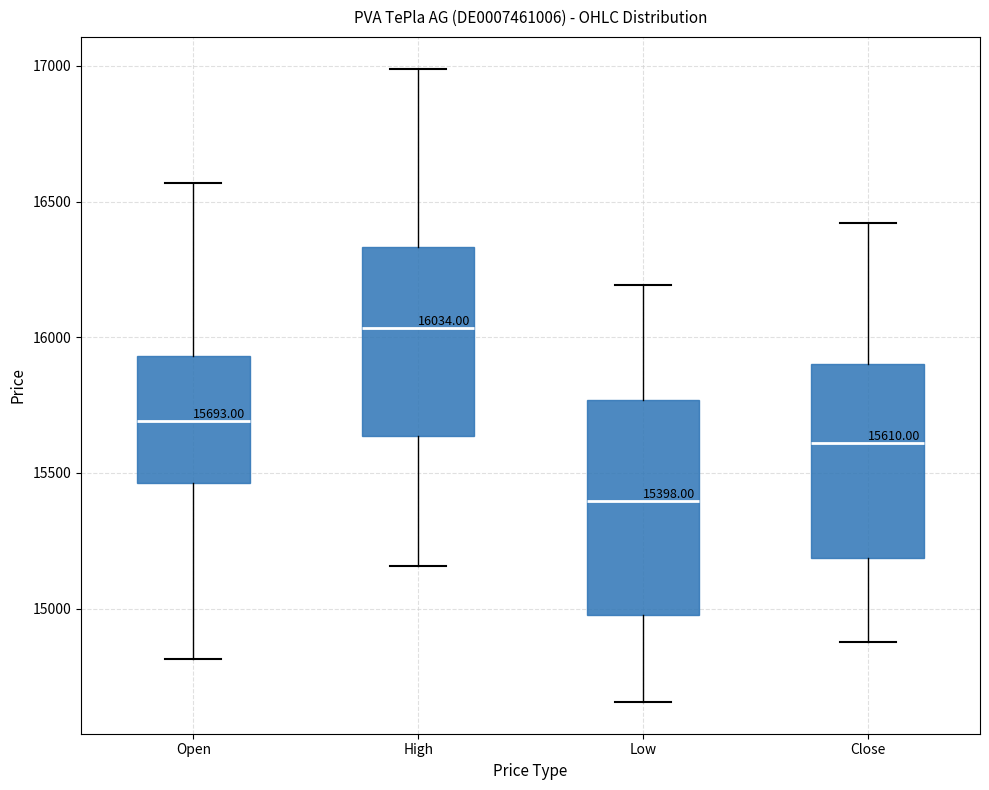

Comparing the boxes themselves (not the whiskers), which one is the tallest?

Low